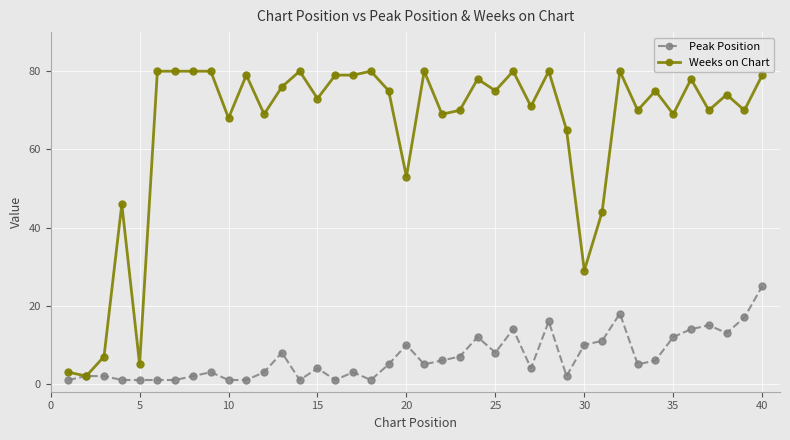

Which series has the largest range (max minus min)?

Weeks on Chart